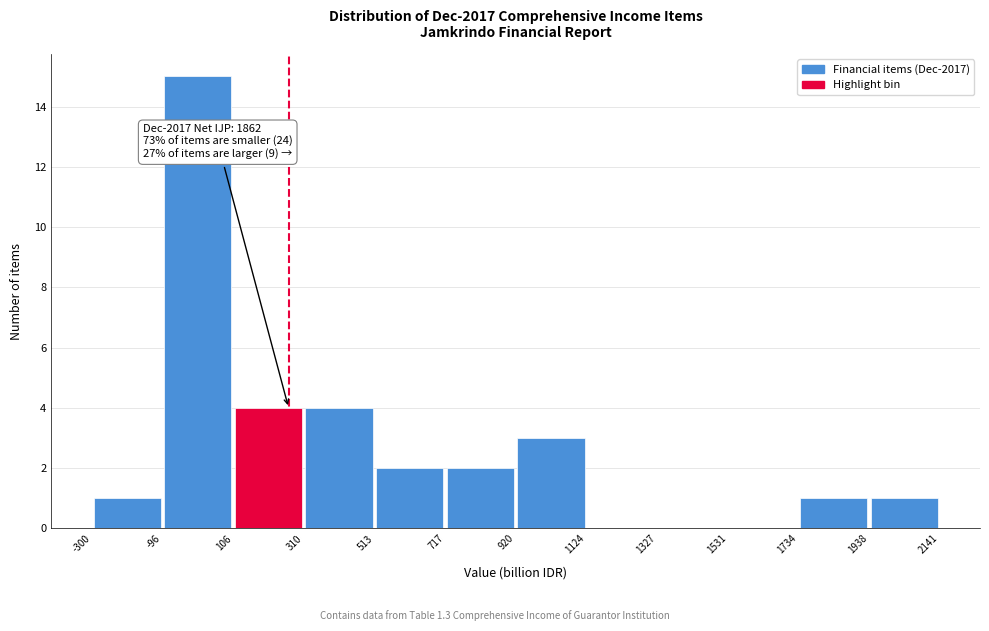

Which range on the x-axis has the tallest bar?

-96 to 106